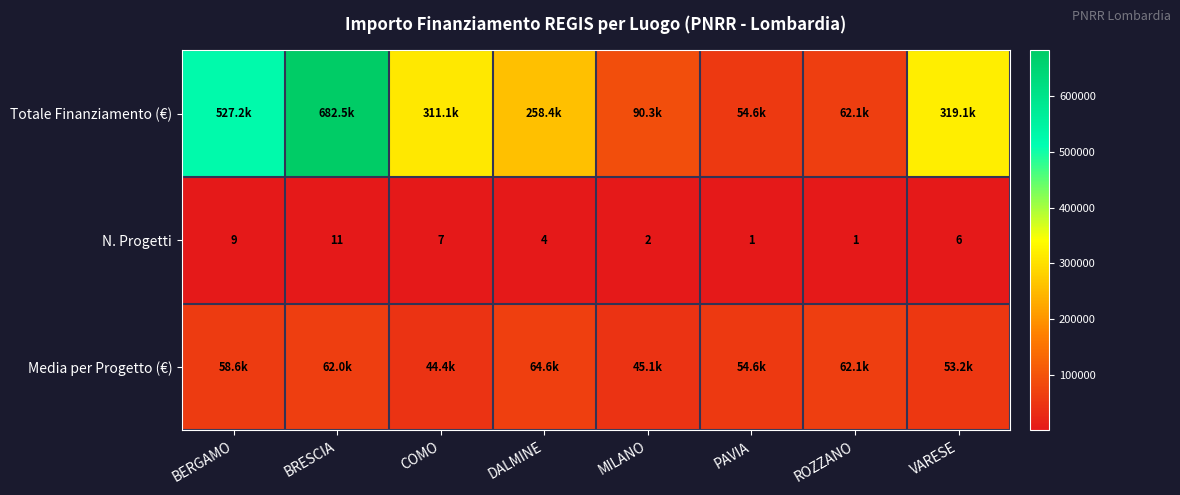

The value of Media per Progetto (€) at ROZZANO is 62062.4. True or false?

True